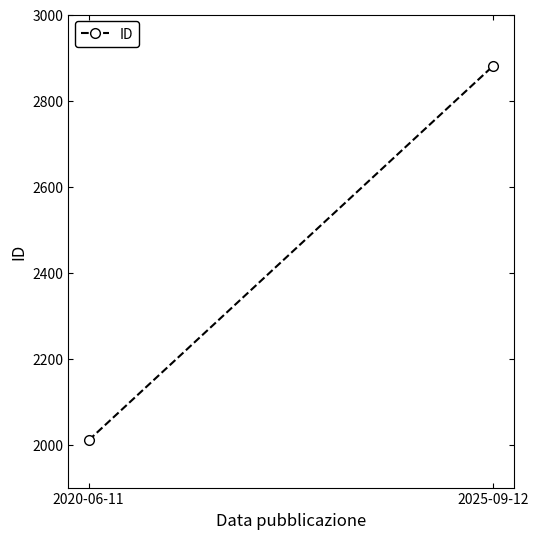

Which category has the lowest value across all series?

2020-06-11